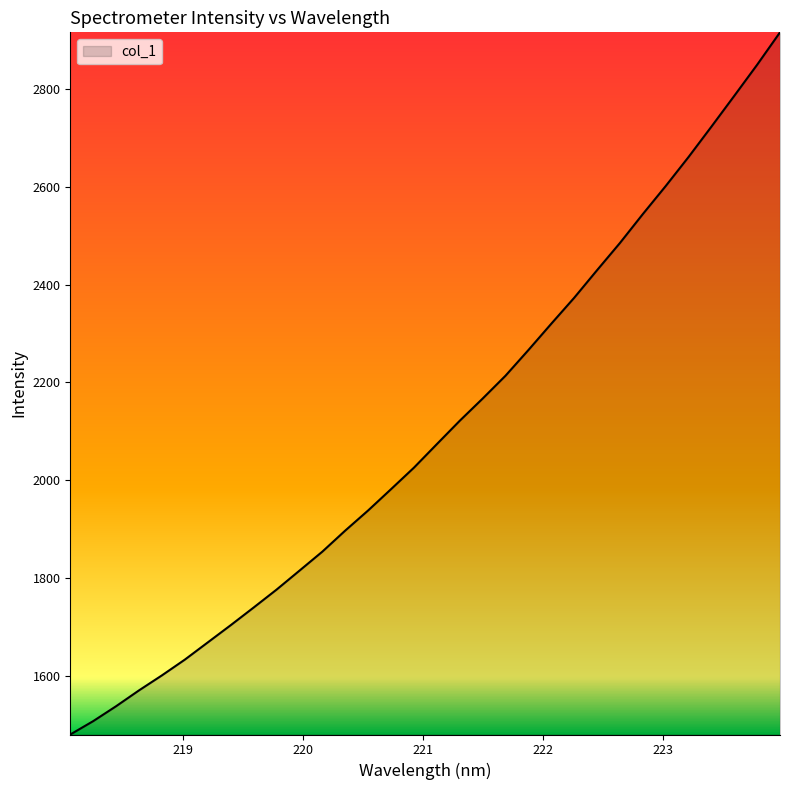

What is the smallest value displayed?

1480.2